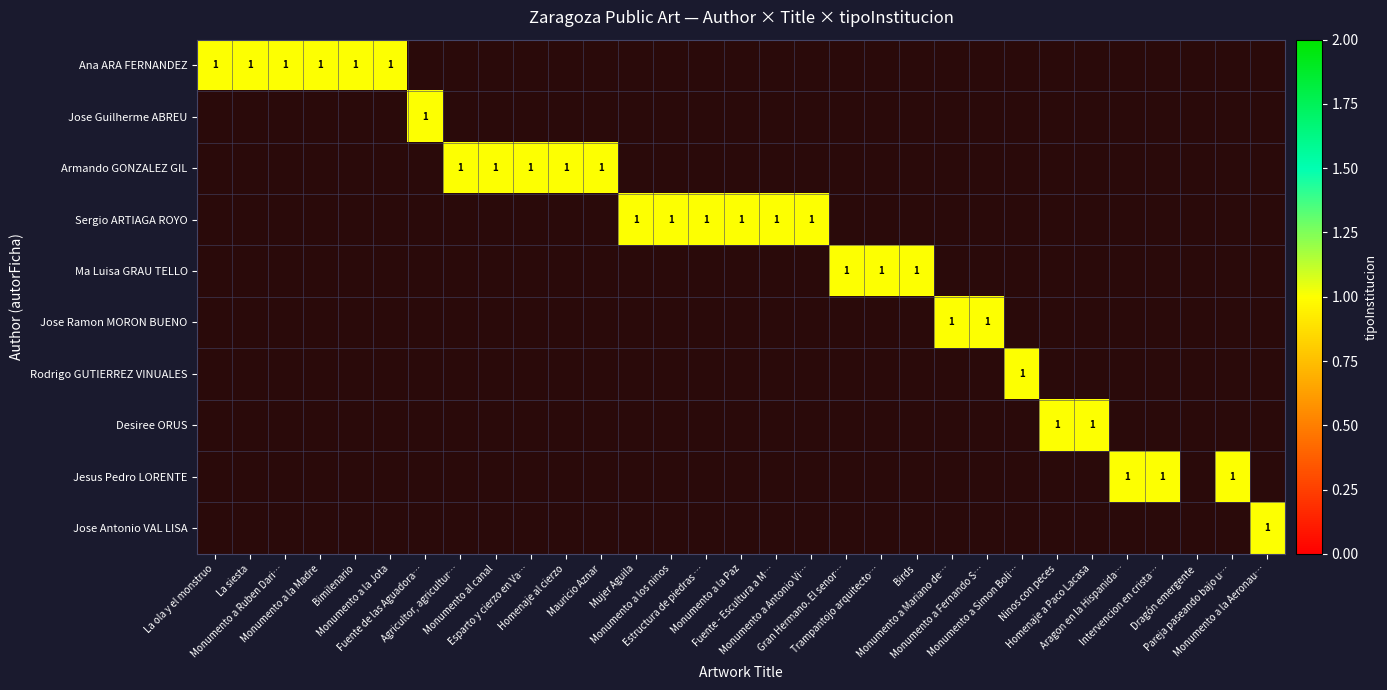

How many data points does each series have?

31